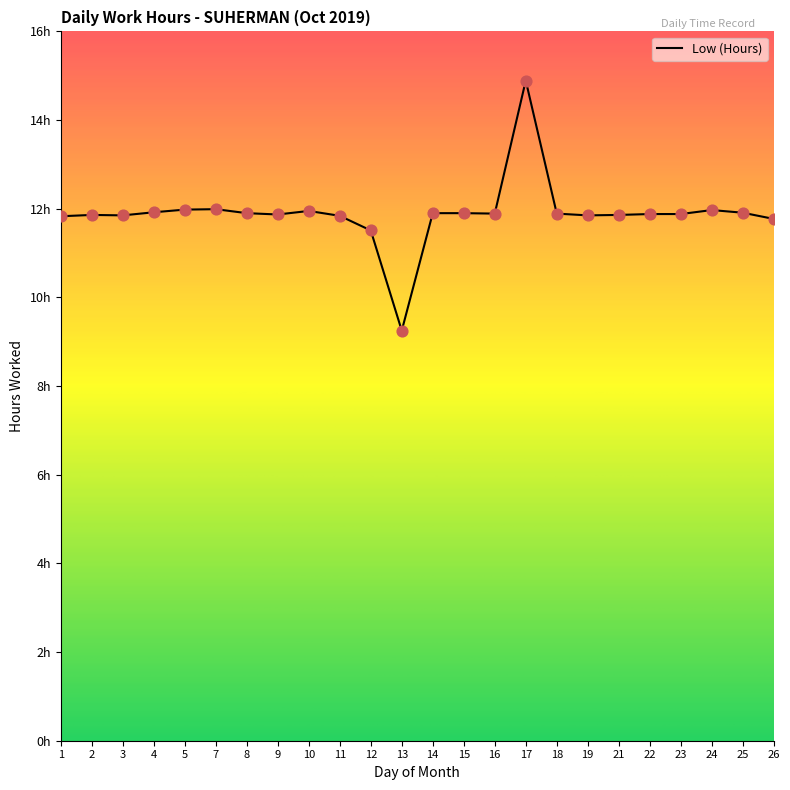

Is this an area chart (filled region under the line)?

Yes